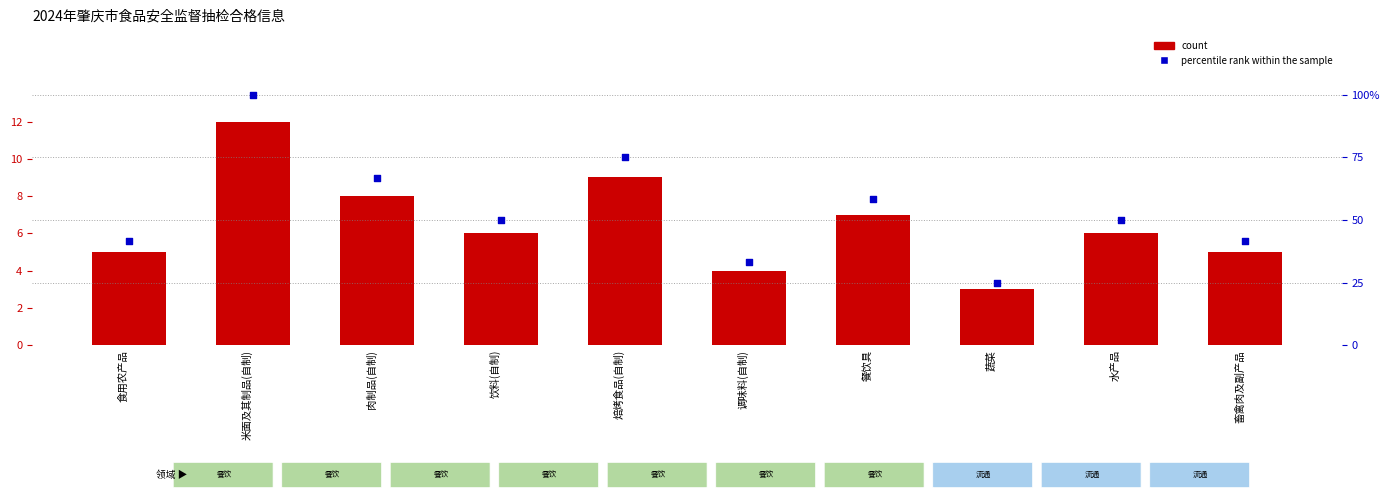

Which series has the largest total across all categories?

percentile rank within the sample